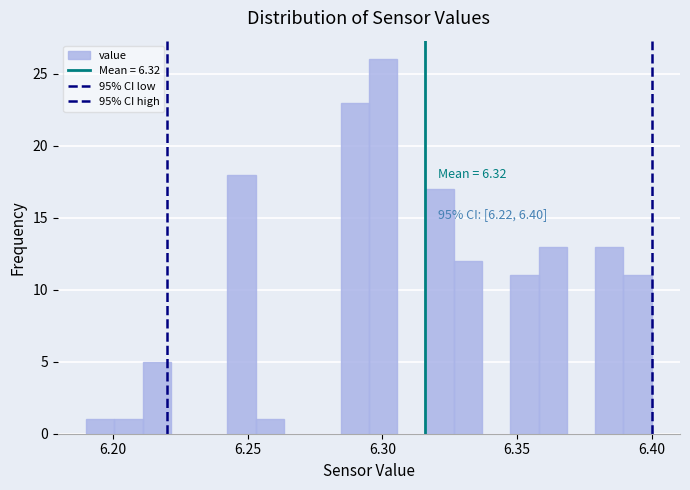

Around what value on the x-axis is the tallest bar? Give the approximate position of its centre, as read against the axis.

6.300